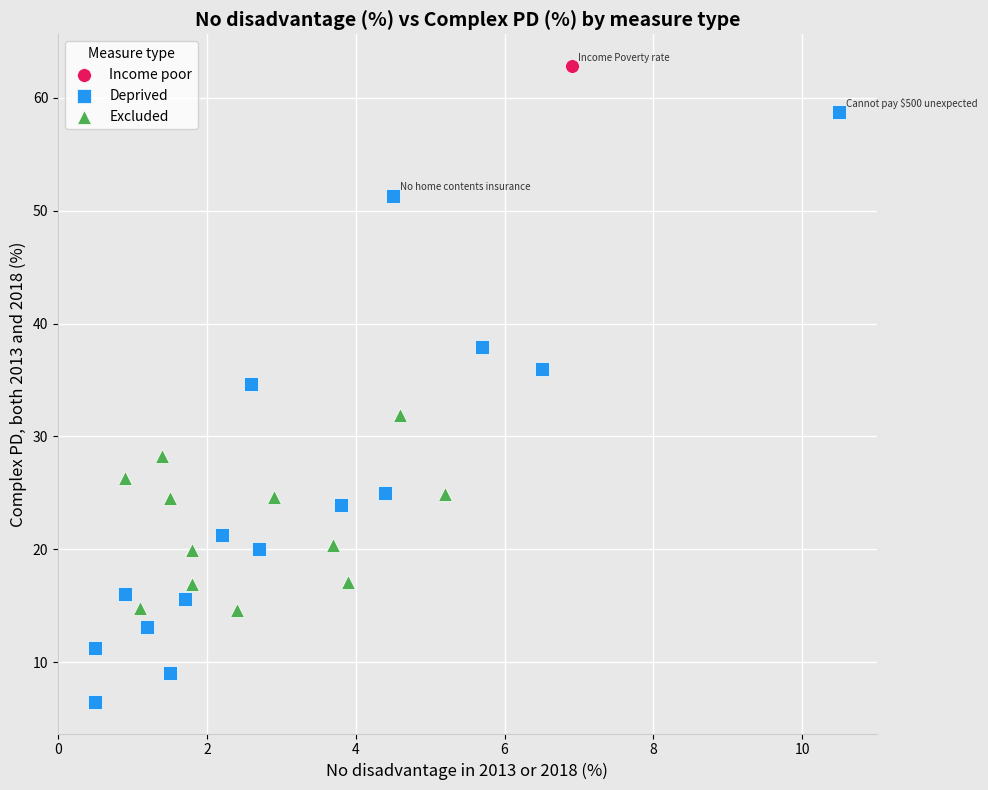

What are all the series names shown in the legend?

Income poor, Deprived, Excluded